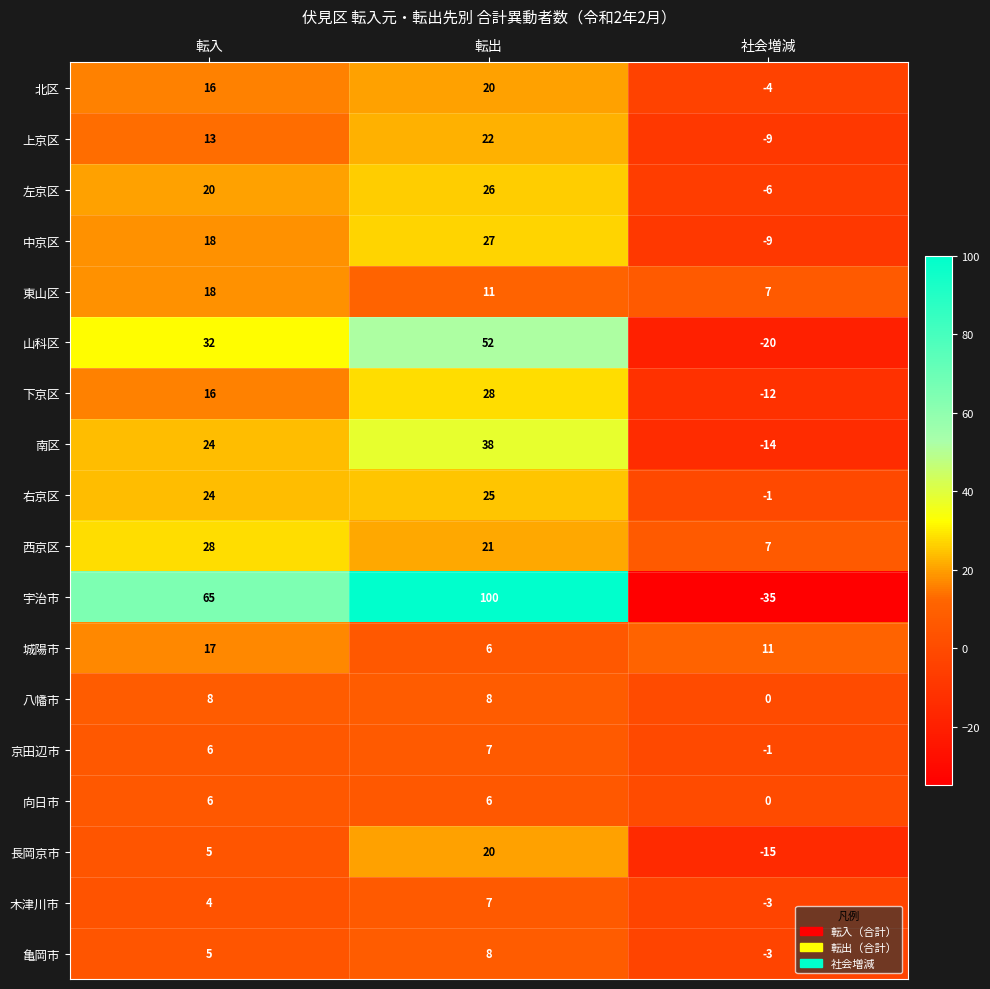

List the labels in order of 京田辺市 value, largest first.

転出, 転入, 社会増減